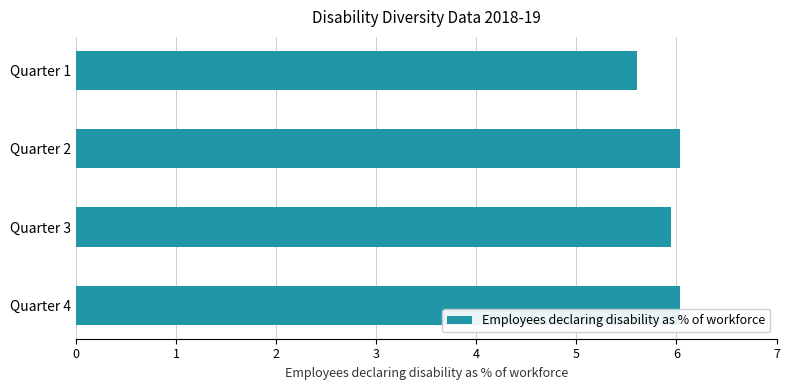

Which has a higher value, Quarter 1 or Quarter 4?

Quarter 4